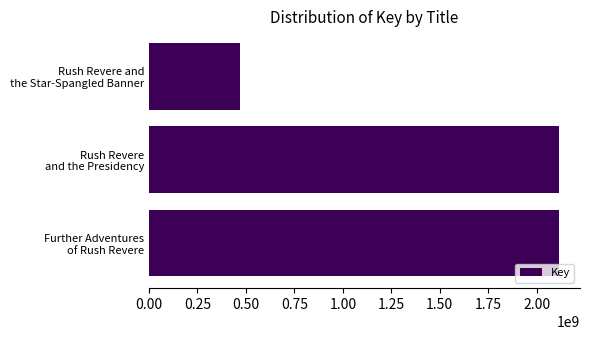

What is the difference between the maximum and minimum values?

1646889559